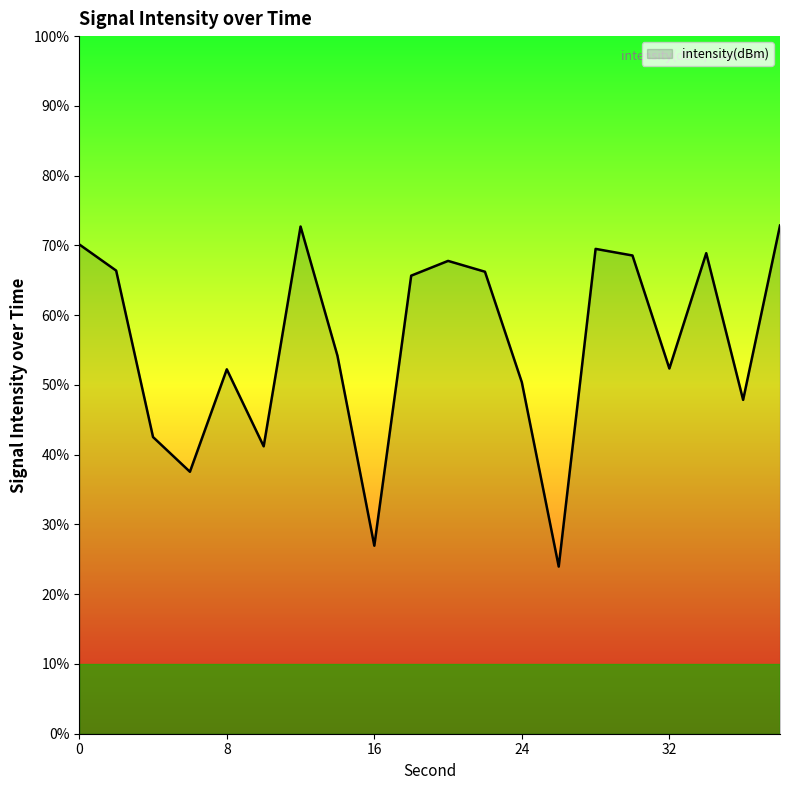

What is the sum of the values at 0 and 26?

-273.0